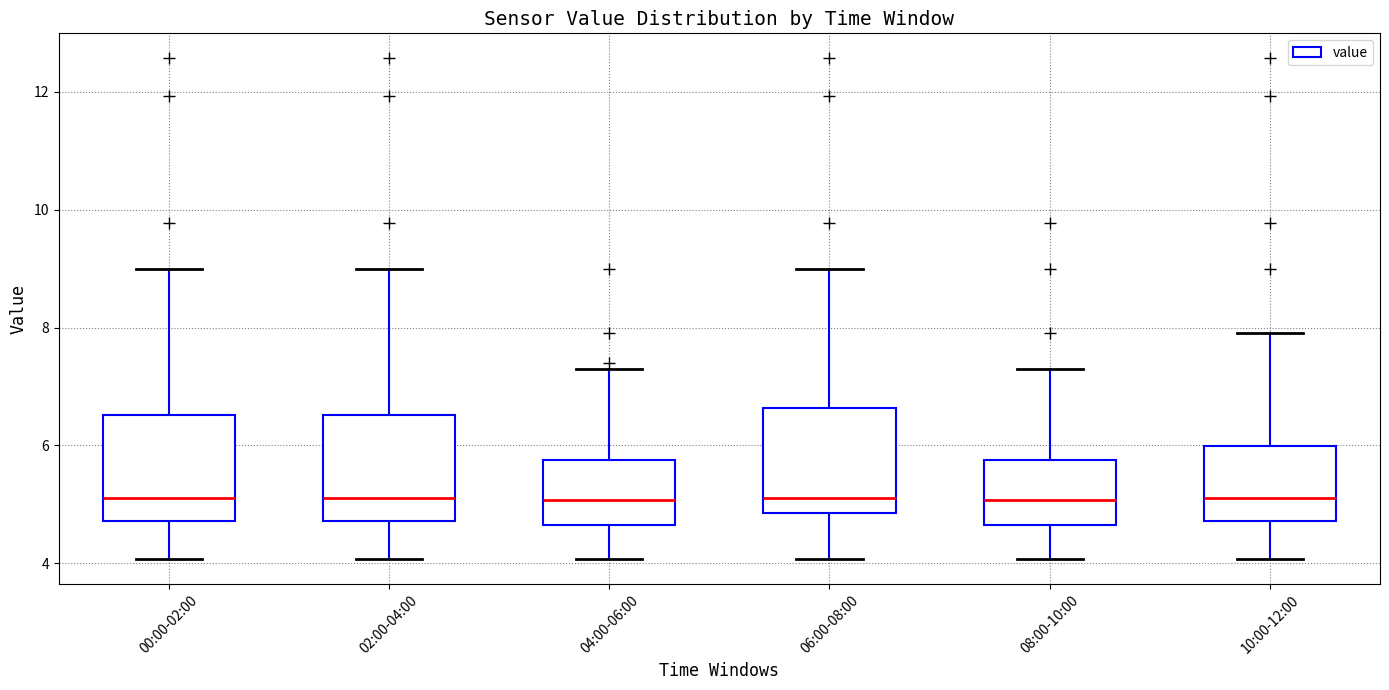

Reading left to right, transcribe this box plot: for each box, give where its median line is, the range the box spans, and where its two whiskers end, as read against the y-axis. The values are not printed on the chart, so give them approximately, as read against the axis.

00:00-02:00: median 5.2, box 4.8 to 6.6, whiskers 4.0 to 9.0
02:00-04:00: median 5.2, box 4.8 to 6.6, whiskers 4.0 to 9.0
04:00-06:00: median 5.0, box 4.6 to 5.8, whiskers 4.0 to 7.4
06:00-08:00: median 5.2, box 4.8 to 6.6, whiskers 4.0 to 9.0
08:00-10:00: median 5.0, box 4.6 to 5.8, whiskers 4.0 to 7.4
10:00-12:00: median 5.2, box 4.8 to 6.0, whiskers 4.0 to 8.0